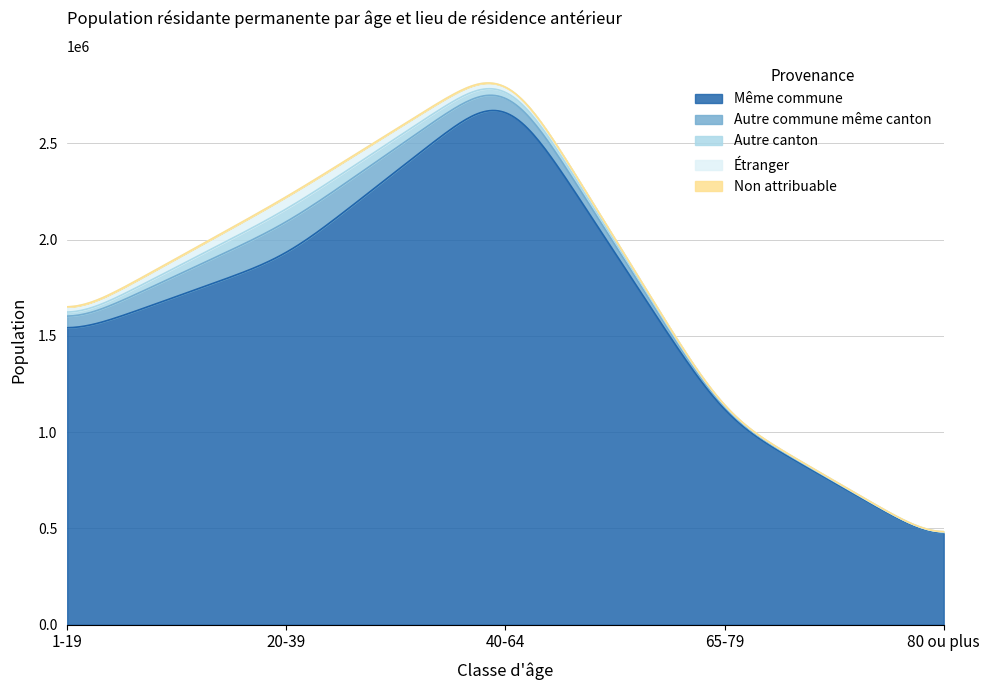

Between 20-39 and 40-64, which series saw the biggest shift?

Même commune